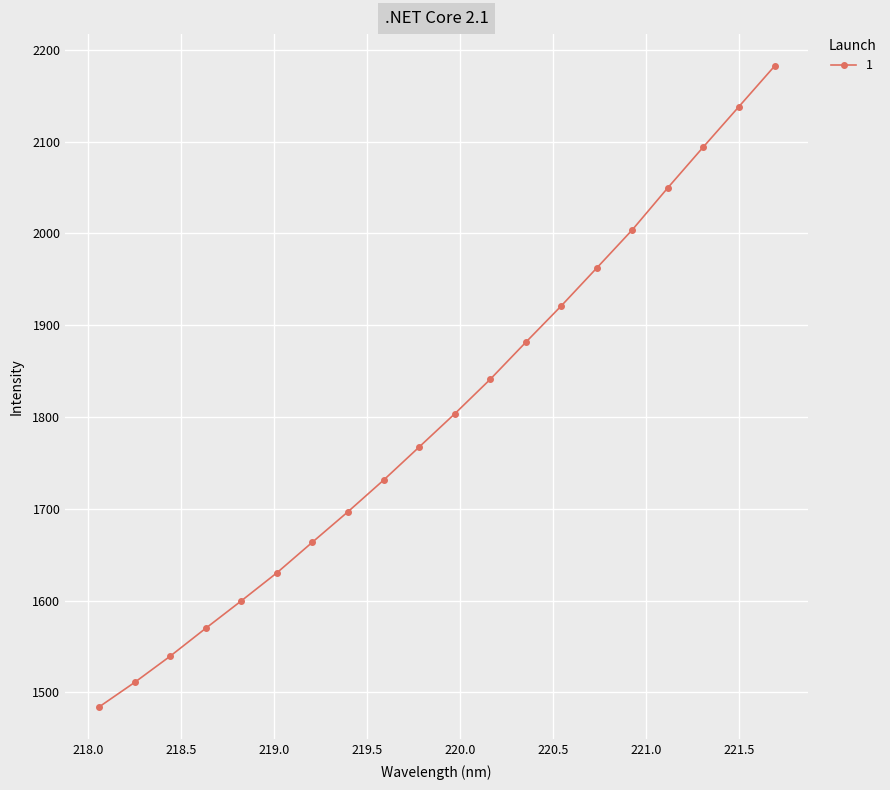

What is the difference between the maximum and second lowest values?

671.3